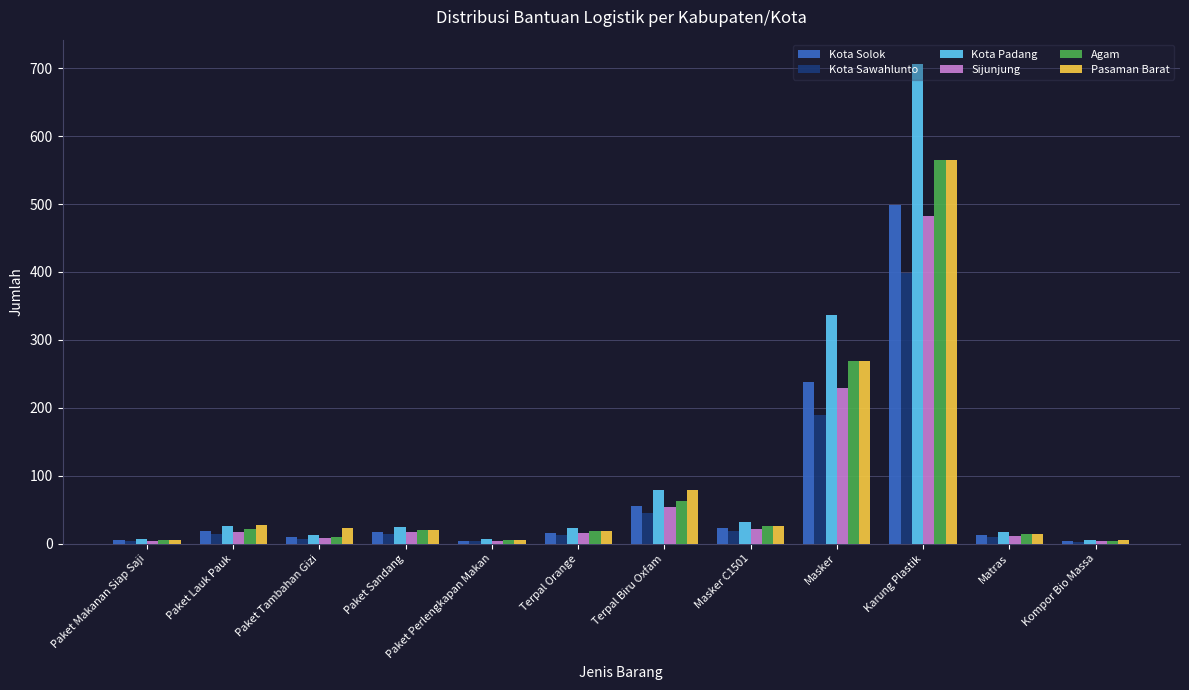

What is the sum of all Kota Padang values?

1274.3